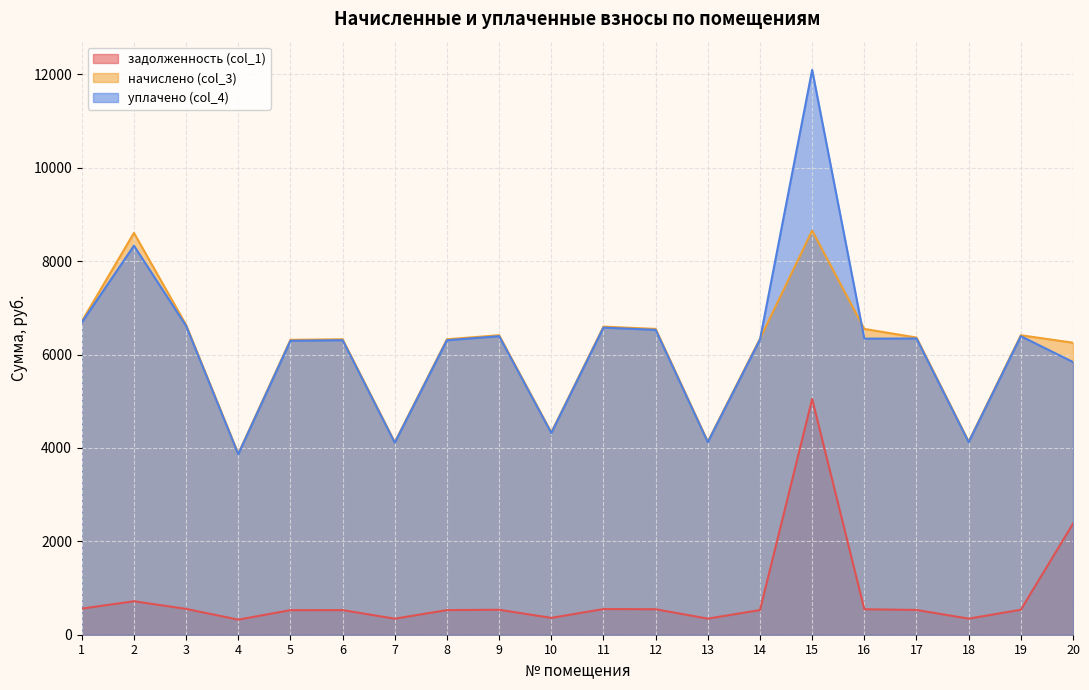

At which category does начислено (col_3) reach its first local peak?

2